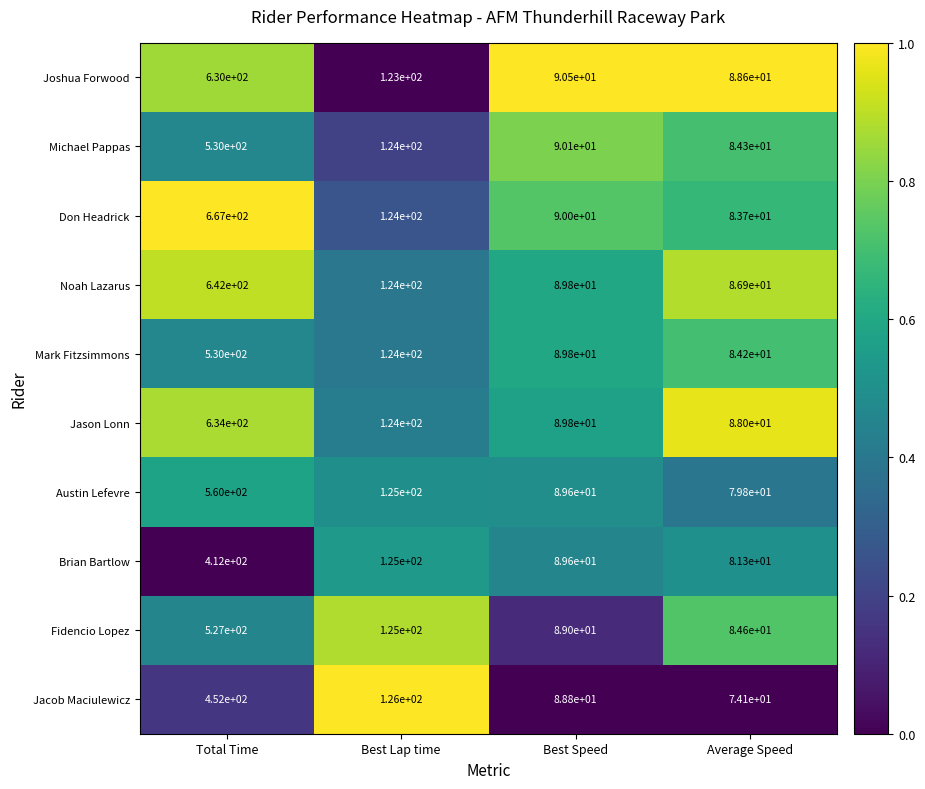

At which label does Jacob Maciulewicz first exceed 126?

Total Time